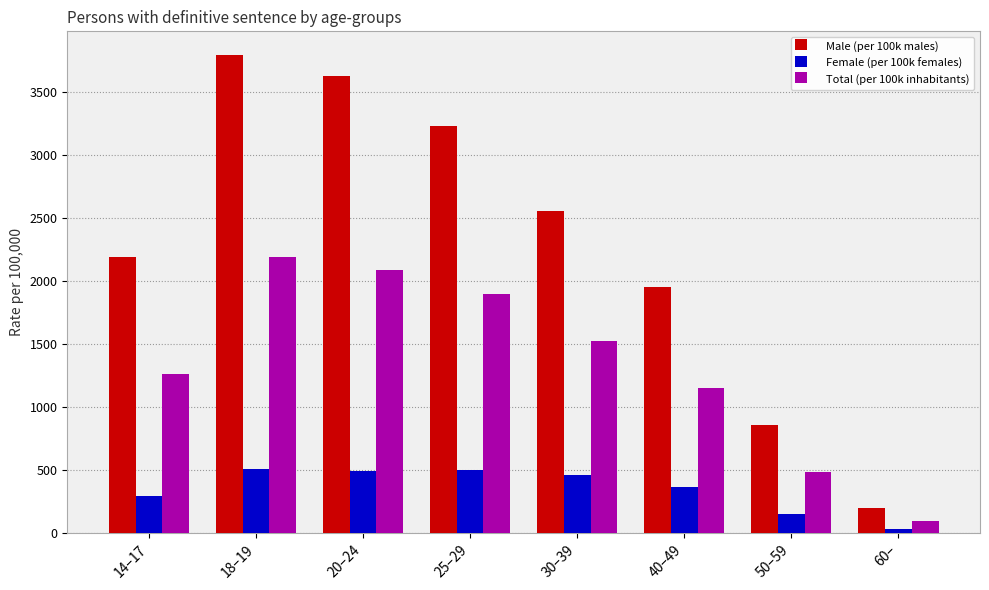

Which category has the lowest value in the Total (per 100k inhabitants) series?

60–